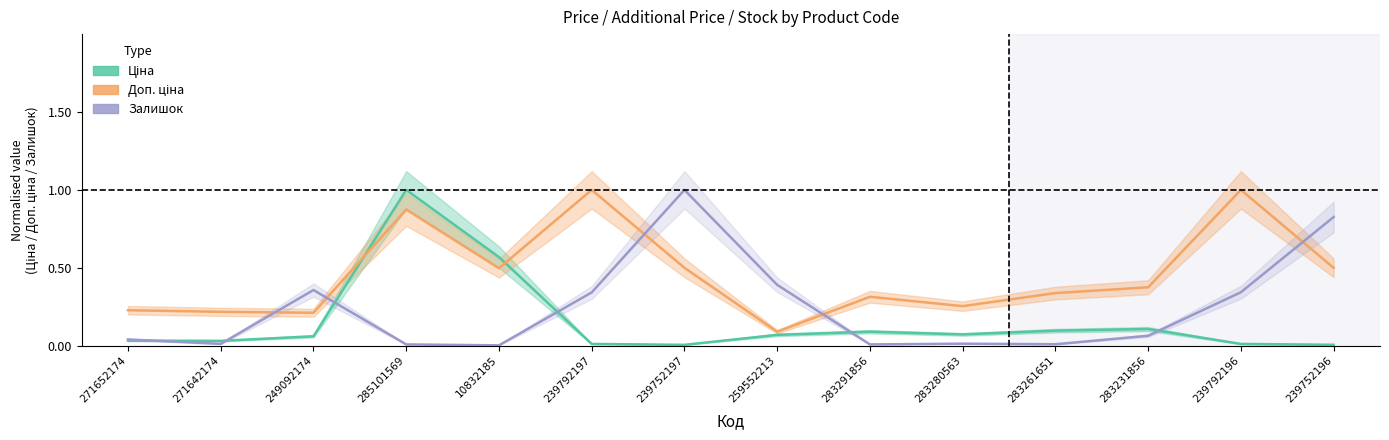

How many series are shown in this chart?

3